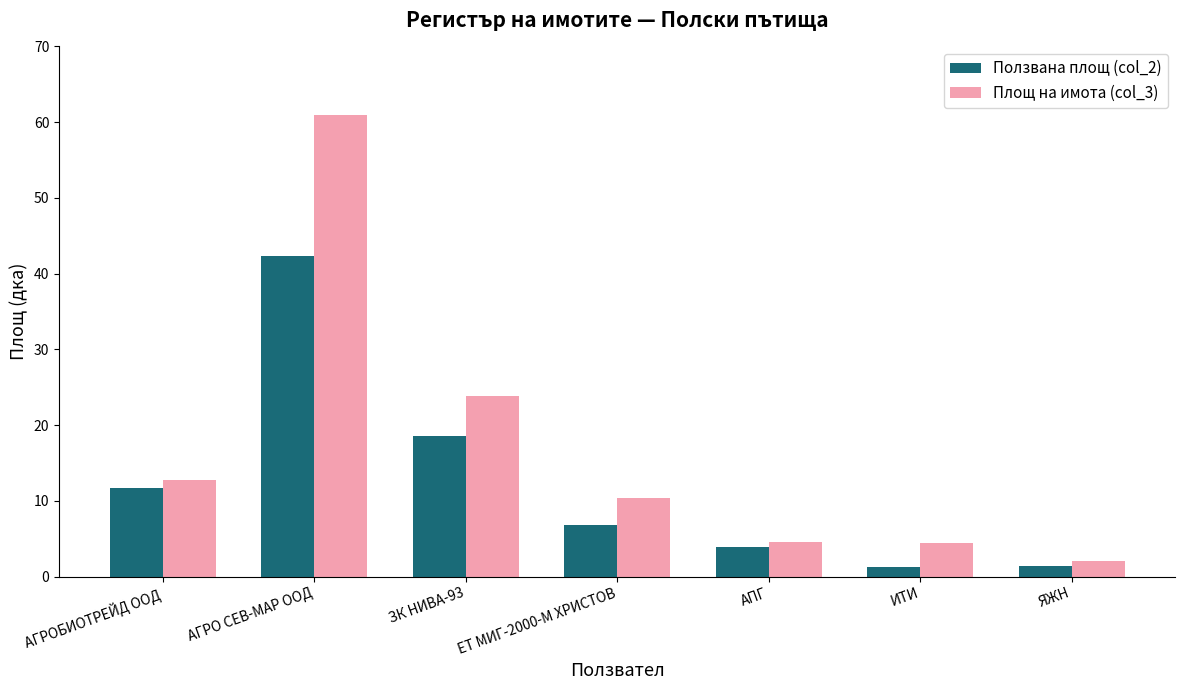

How many categories are shown in the chart?

7